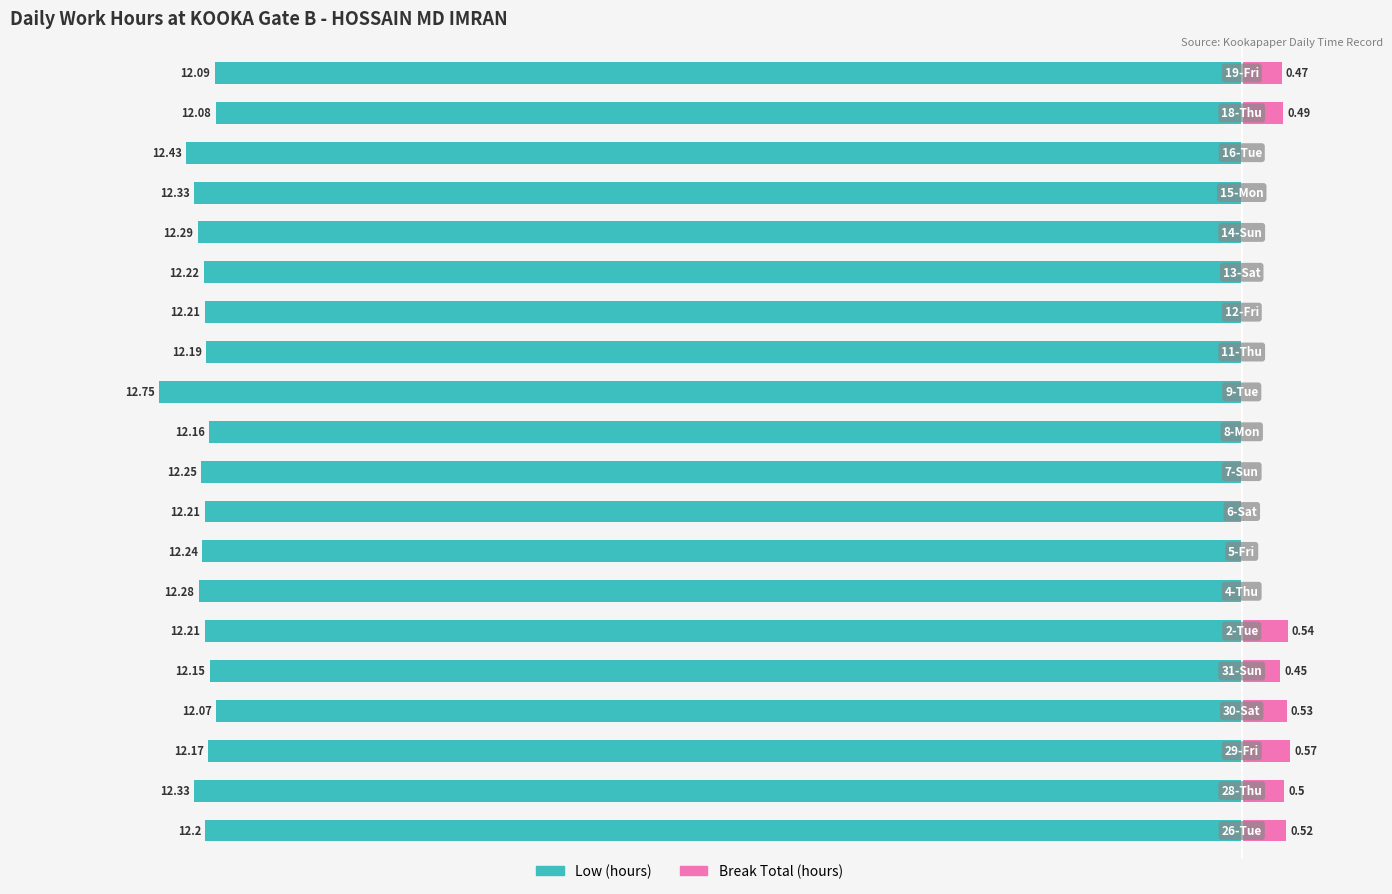

What is the approximate value of Low (hours) at 12?

-12.2